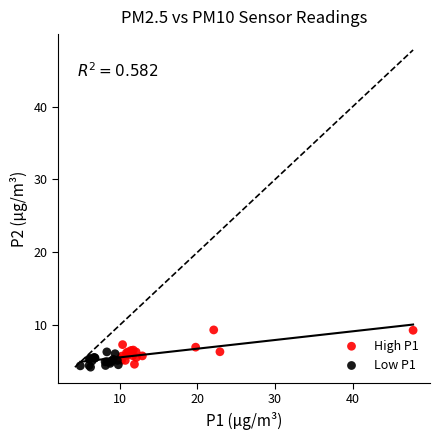

Which series has the largest Y range (max minus min)?

High P1